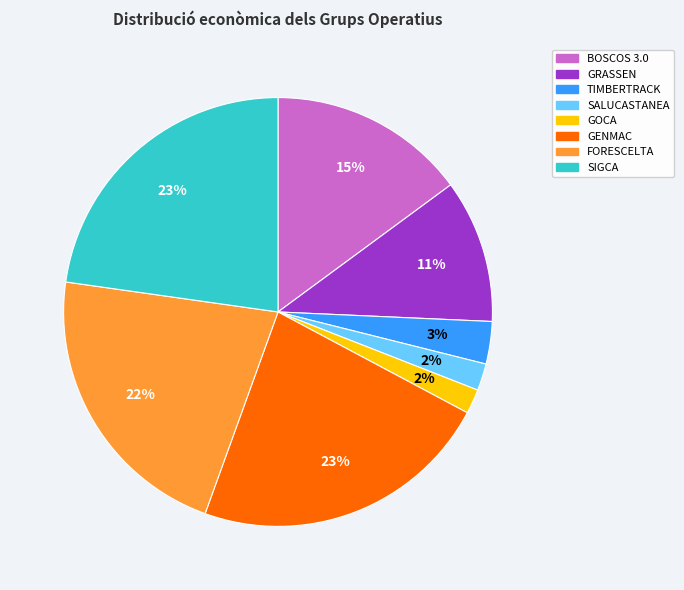

Is the sum of GENMAC and FORESCELTA greater than half?

No